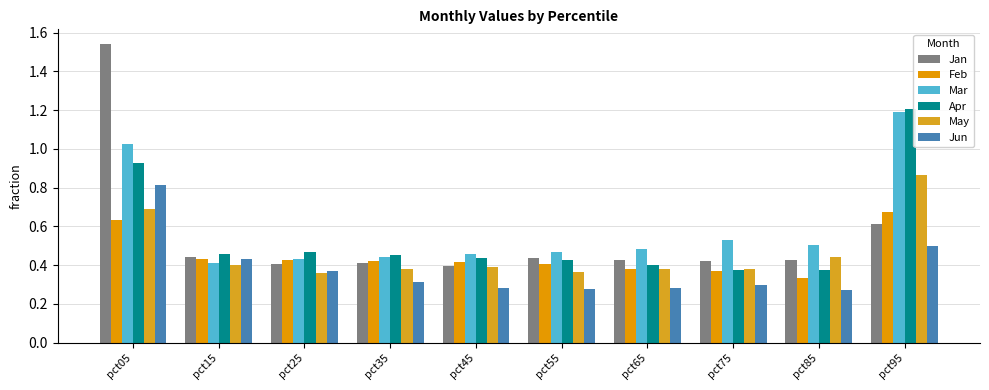

Which series changed the most between pct45 and pct85?

Feb